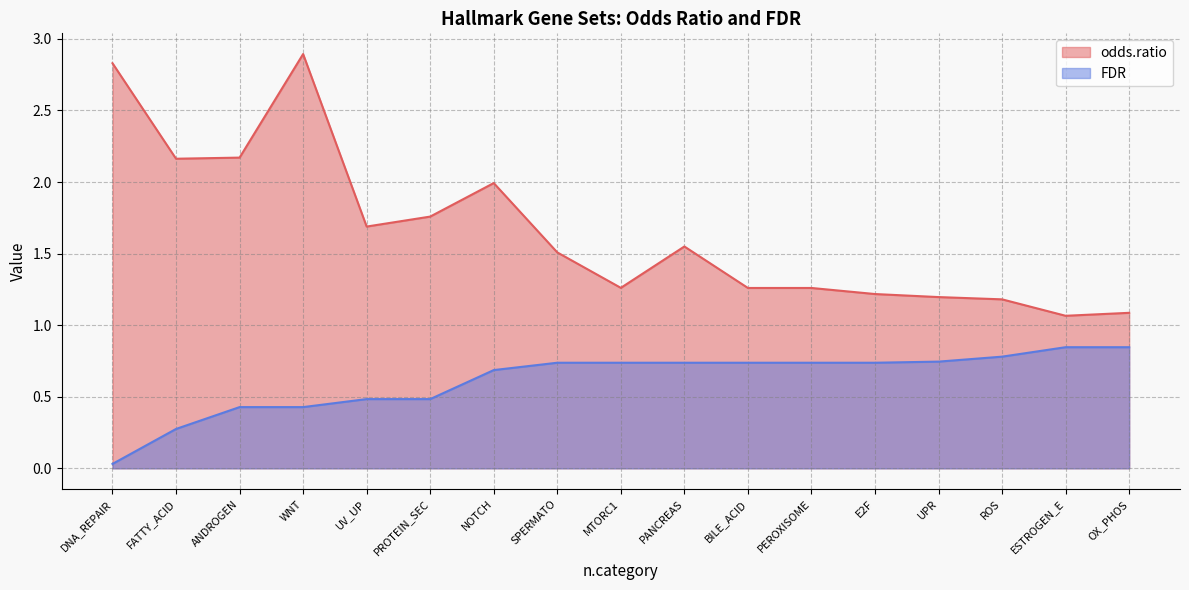

Is the value of odds.ratio at MTORC1 greater than the value of FDR at UV_UP?

Yes